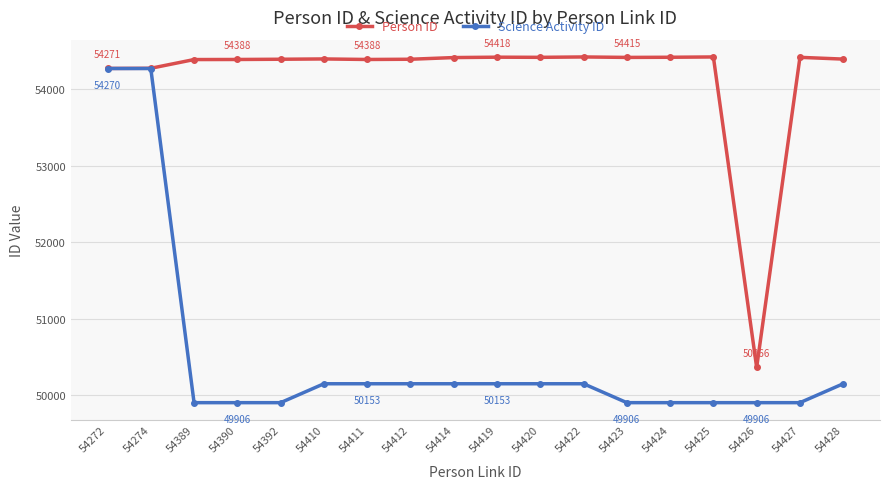

True or false: Science Activity ID has a value of 50153 at 54428.

True